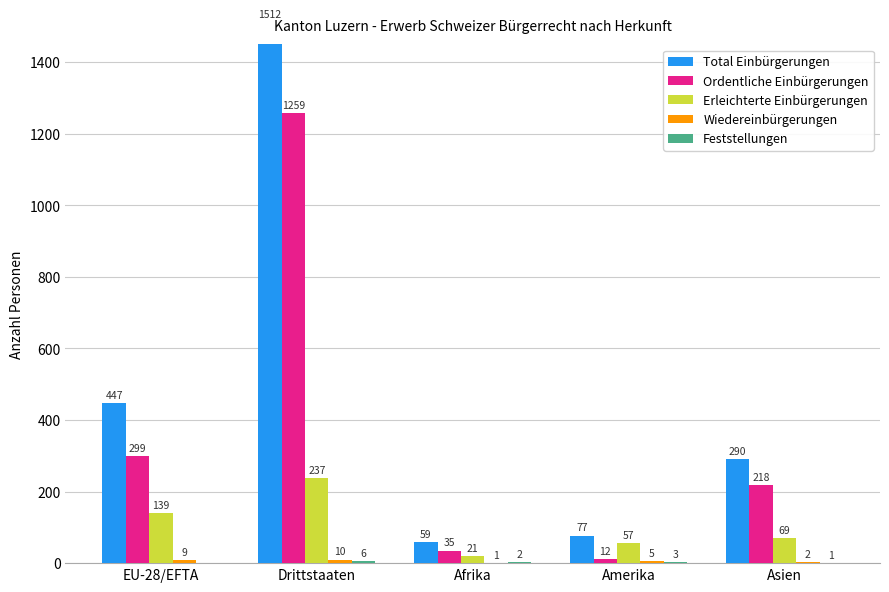

Which series has the largest range (max minus min)?

Total Einbürgerungen